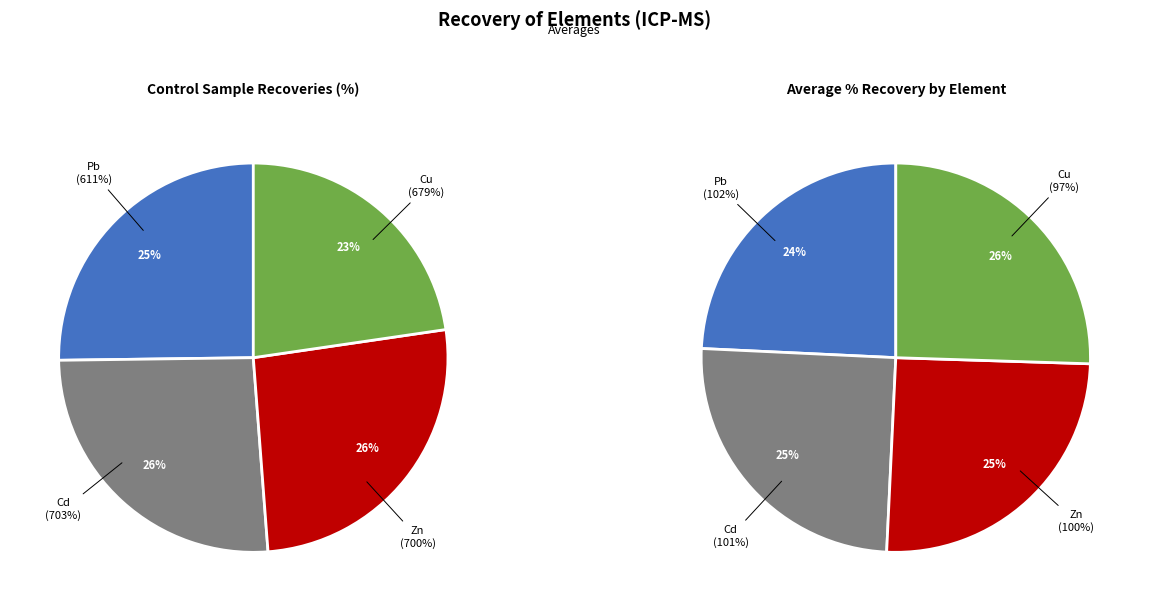

Which category has the biggest portion of the pie?

Cd (08-13)